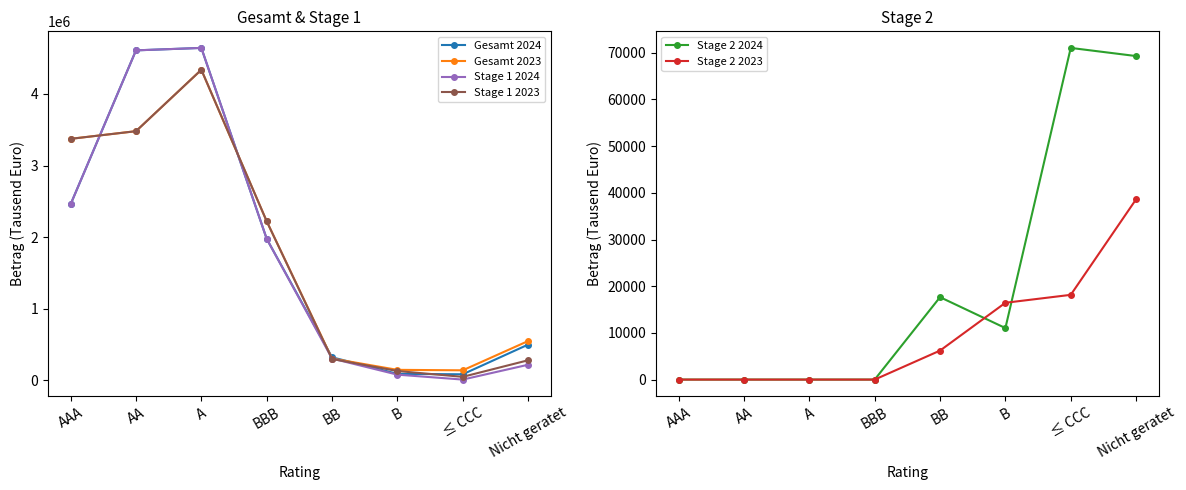

Which series changed the most between AA and ≤ CCC?

Stage 1 2024